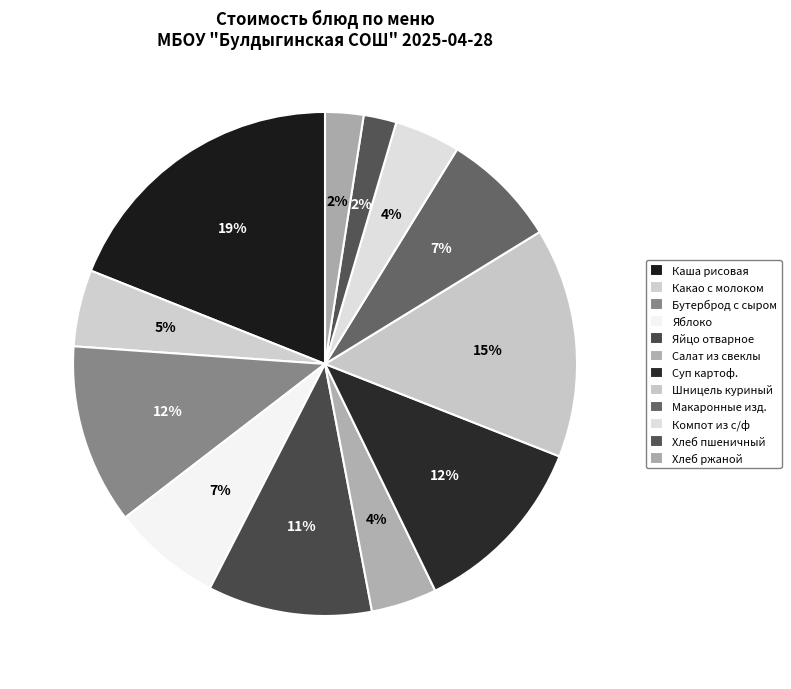

Is Хлеб пшеничный the majority of the pie?

No